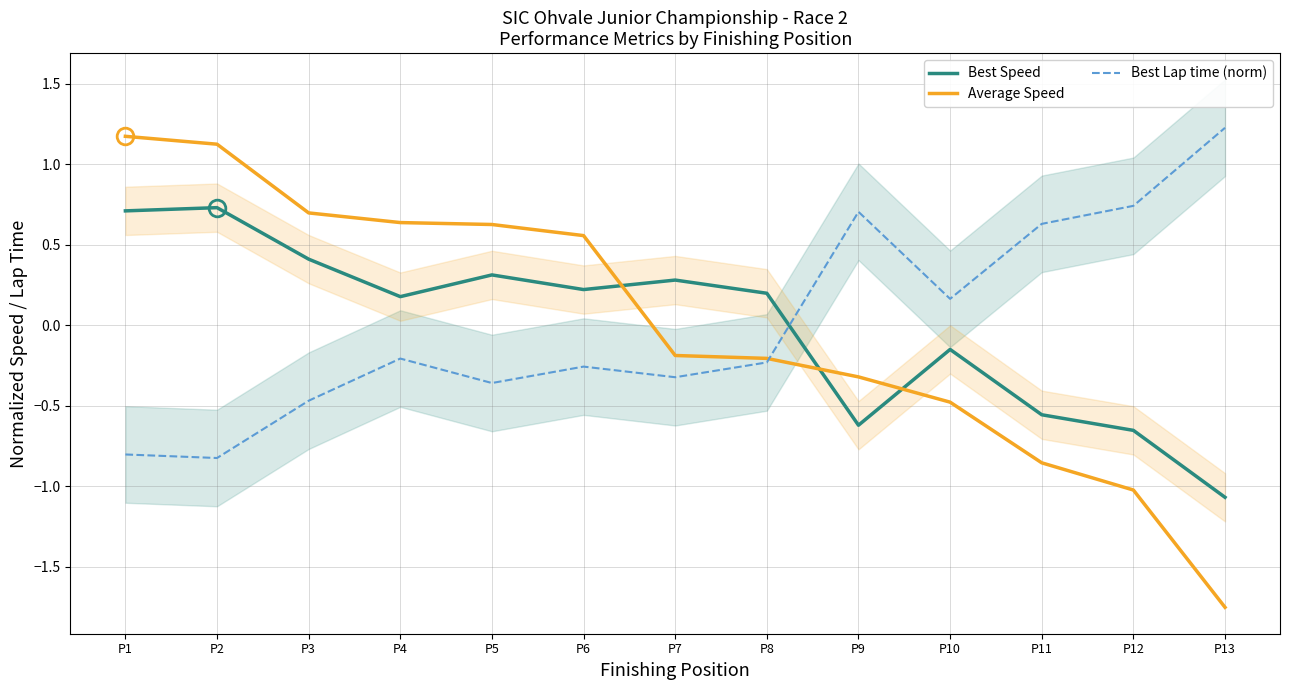

At which category does Best Speed reach its first local valley?

P4